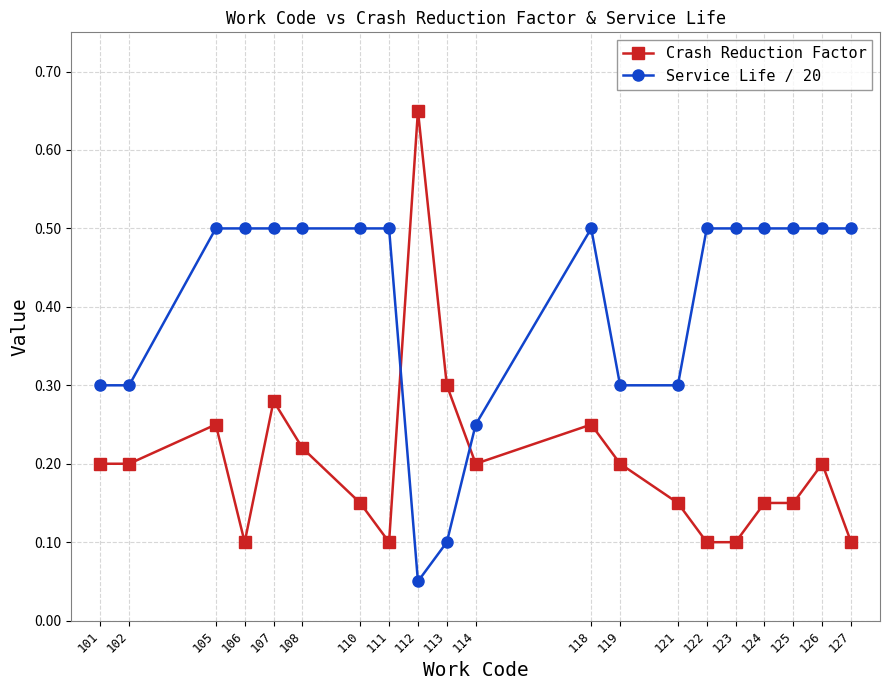

How many intersections are there between Service Life / 20 and Crash Reduction Factor?

2